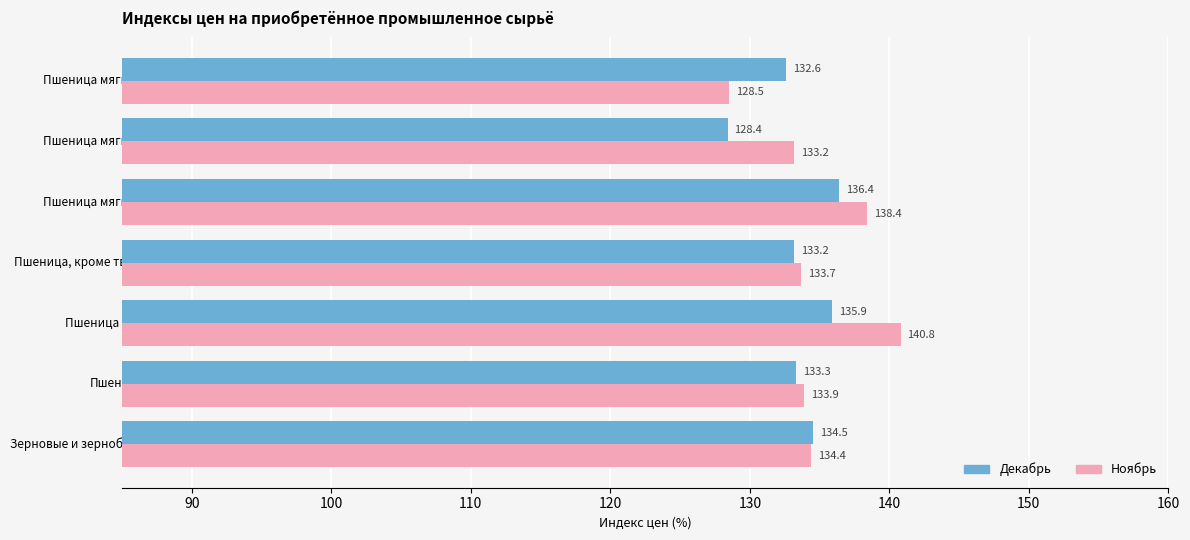

Is it true that Ноябрь equals 36.2 at Пшеница, кроме твердой пшеницы?

False